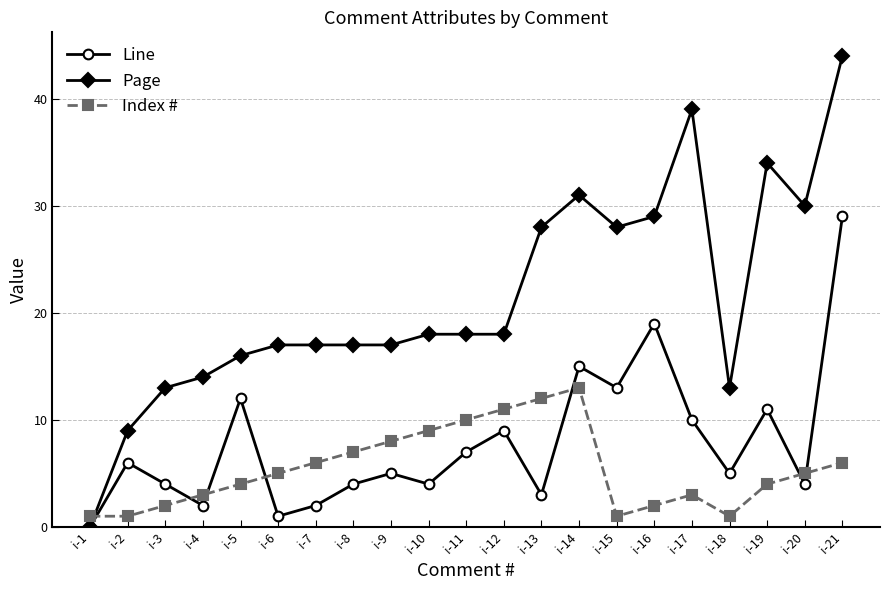

Rank the series at i-9 from highest to lowest value.

Page, Index #, Line